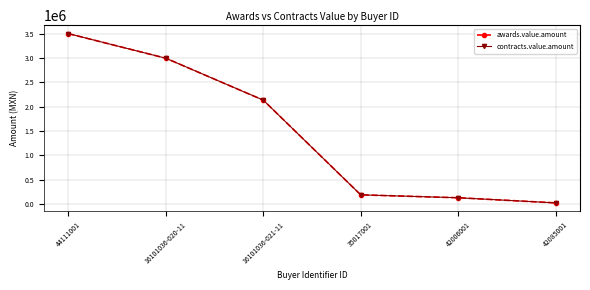

What is the difference between the maximum and minimum values in the contracts.value.amount series?

3472568.9